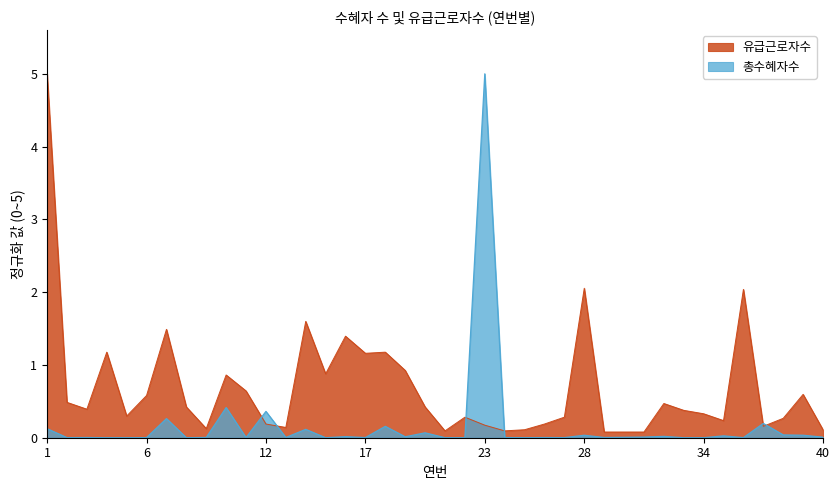

Between which two adjacent categories do 총수혜자수(명) and 유급근로자수 first intersect?

11 and 12